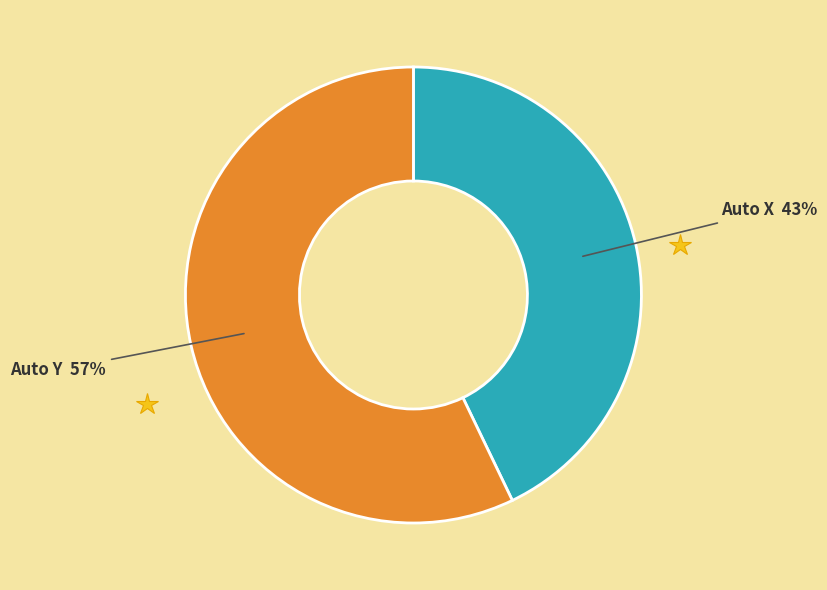

Which slice is the largest?

Auto Y